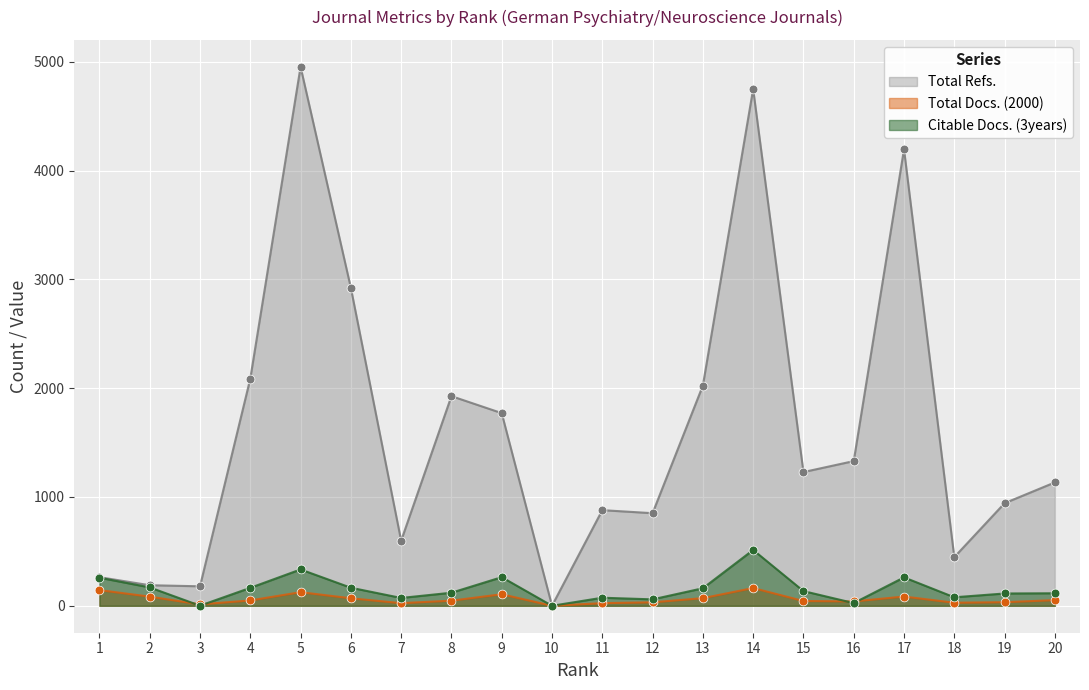

Which series has the largest Y range (max minus min)?

Total Refs.